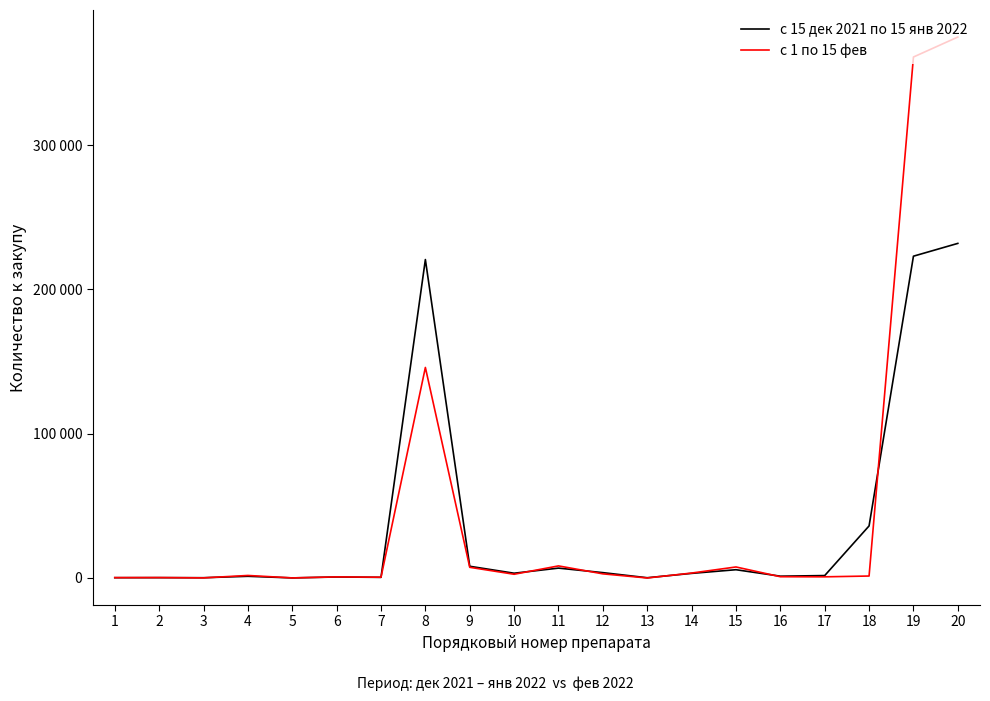

Does the chart have visible grid lines?

No